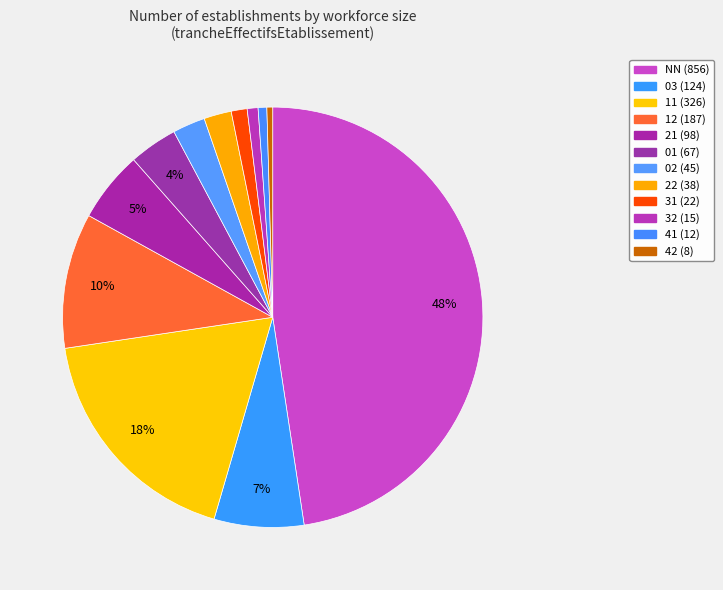

What is the largest slice in the pie chart?

NN